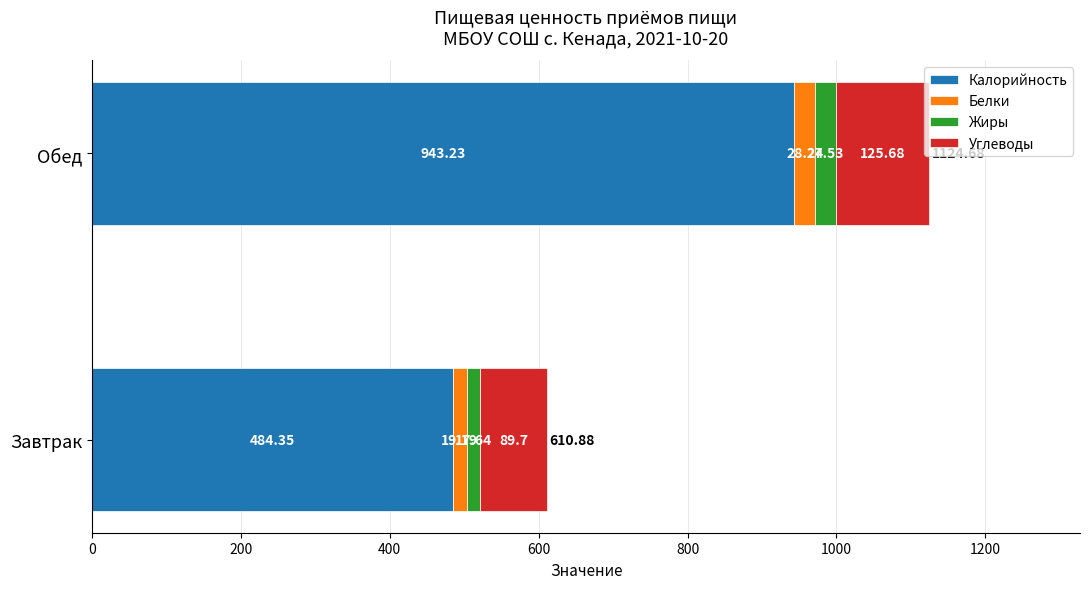

Count the number of categories in the chart.

2